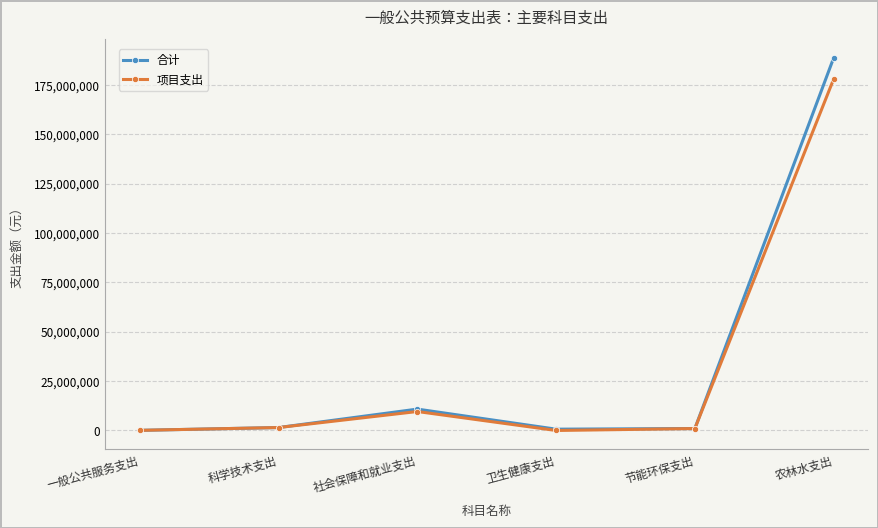

What is the difference between the maximum and minimum values in the 合计 series?

188650797.2